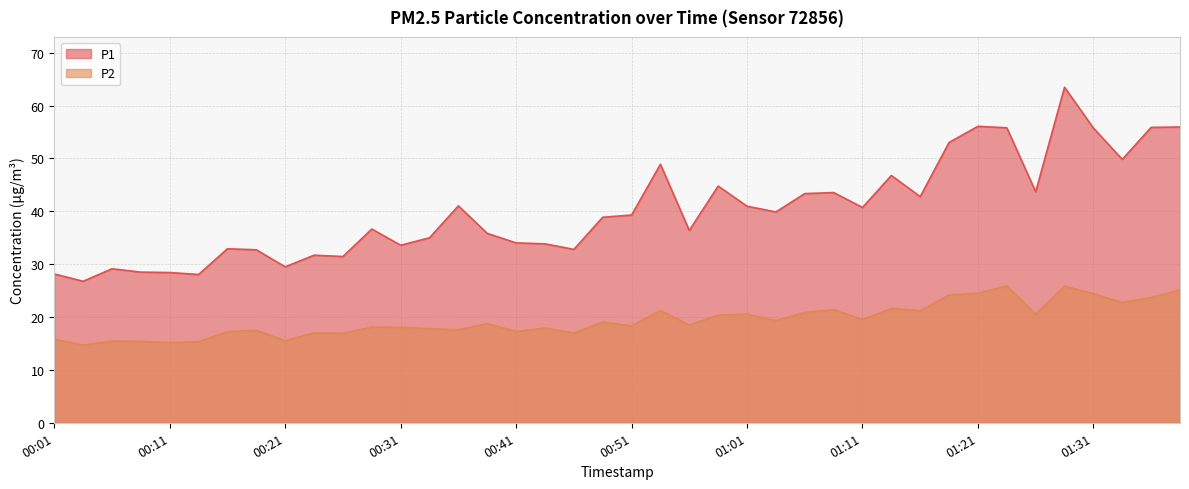

What is the difference between the P2 values at 00:43 and 00:13?

2.6